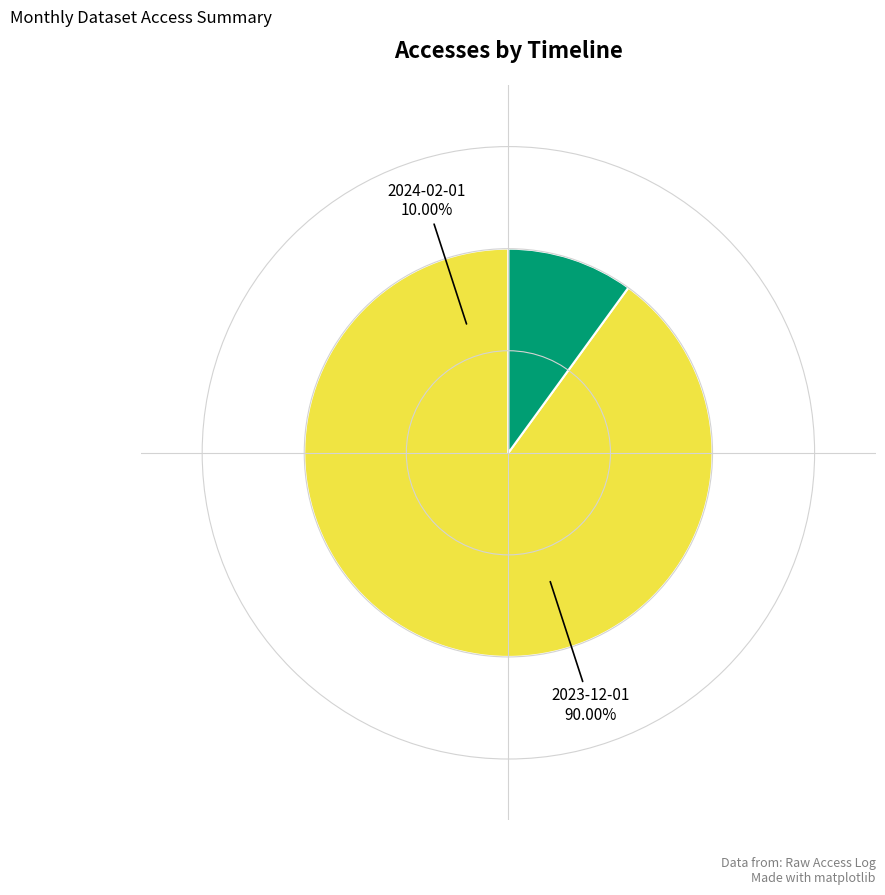

Is there a majority slice in this chart?

Yes